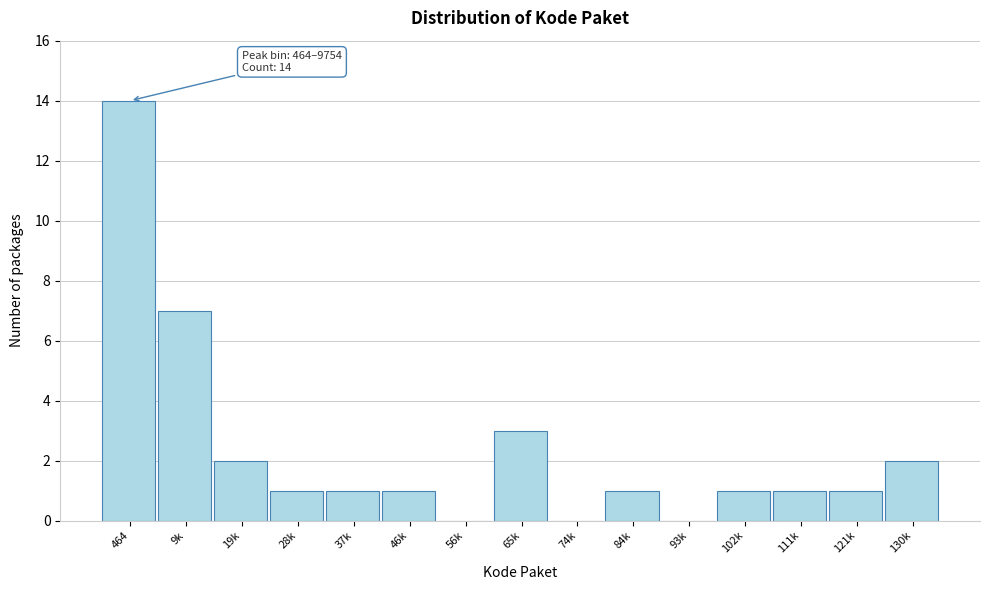

Reading left to right, extract all data points from this chart.

464=14	9k=7	19k=2	28k=1	37k=1	46k=1	56k=0	65k=3	74k=0	84k=1	93k=0	102k=1	111k=1	121k=1	130k=2